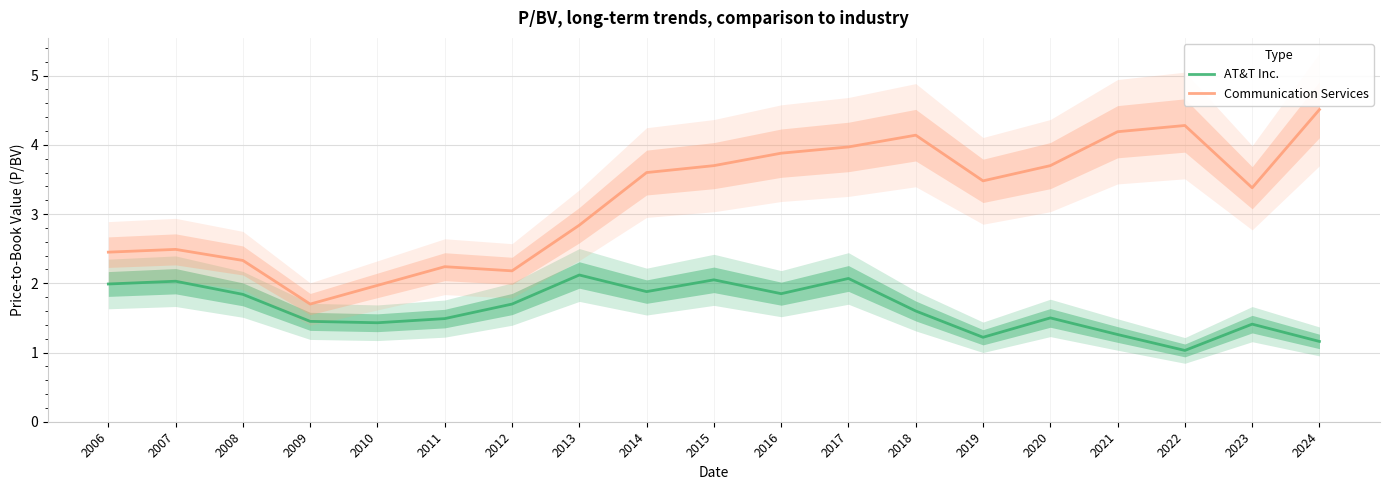

At which label does Communication Services reach its minimum?

2009